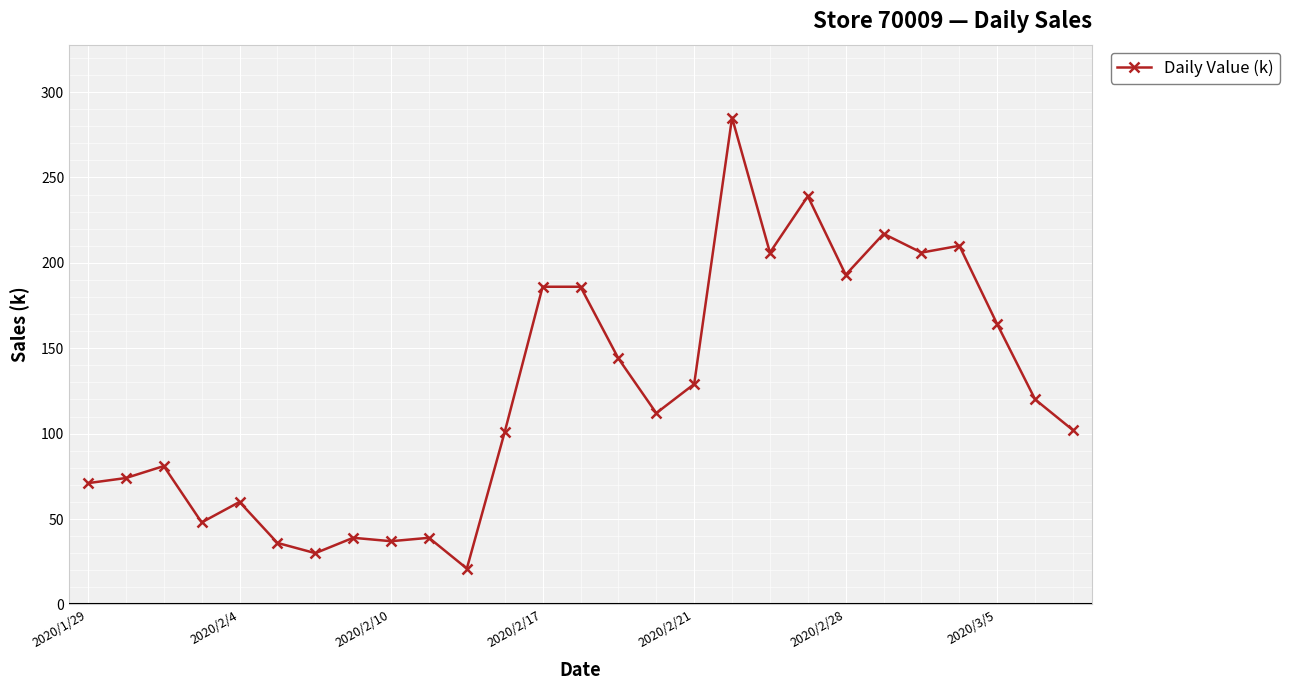

What is the greatest value displayed?

285